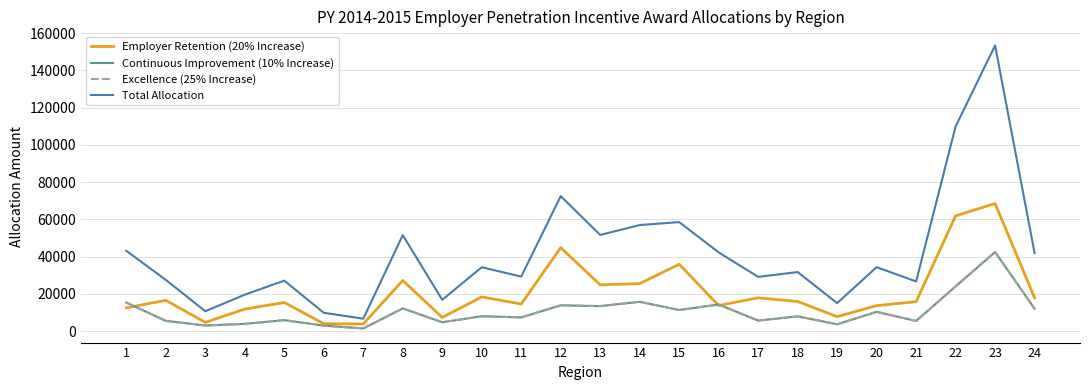

What is the highest value of the Total Allocation series?

153381.4